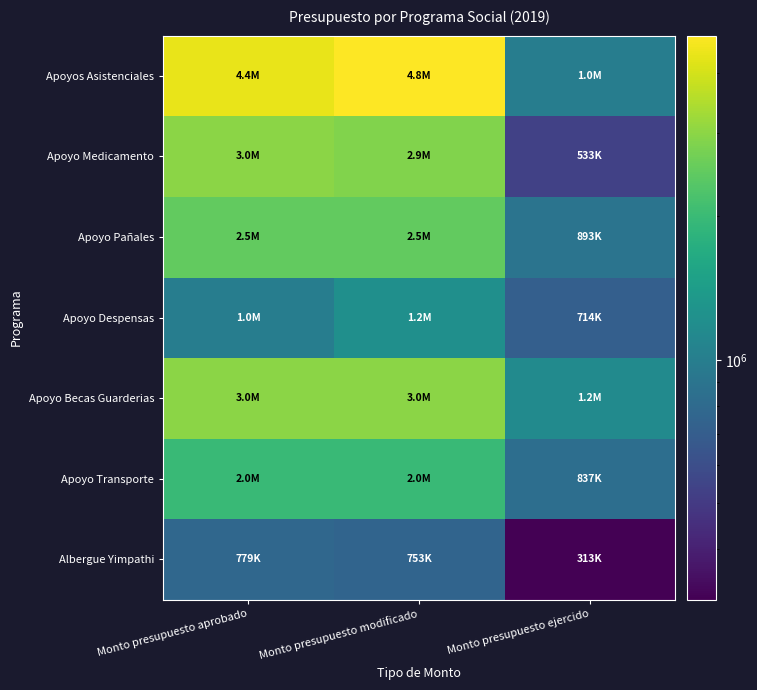

Reading left to right, list all the values displayed in this chart.

Apoyos Asistenciales: Monto presupuesto aprobado=4395000.0	Monto presupuesto modificado=4794595.0	Monto presupuesto ejercido=1000101.6
Apoyo Medicamento: Monto presupuesto aprobado=3000000.0	Monto presupuesto modificado=2850000.0	Monto presupuesto ejercido=532973.5
Apoyo Pañales: Monto presupuesto aprobado=2500000.0	Monto presupuesto modificado=2500000.0	Monto presupuesto ejercido=892941.7
Apoyo Despensas: Monto presupuesto aprobado=1000000.0	Monto presupuesto modificado=1220000.0	Monto presupuesto ejercido=713544.8
Apoyo Becas Guarderias: Monto presupuesto aprobado=3000000.0	Monto presupuesto modificado=3000000.0	Monto presupuesto ejercido=1156630.0
Apoyo Transporte: Monto presupuesto aprobado=2000000.0	Monto presupuesto modificado=2000000.0	Monto presupuesto ejercido=836900.0
Albergue Yimpathi: Monto presupuesto aprobado=779000.0	Monto presupuesto modificado=753351.0	Monto presupuesto ejercido=313474.3